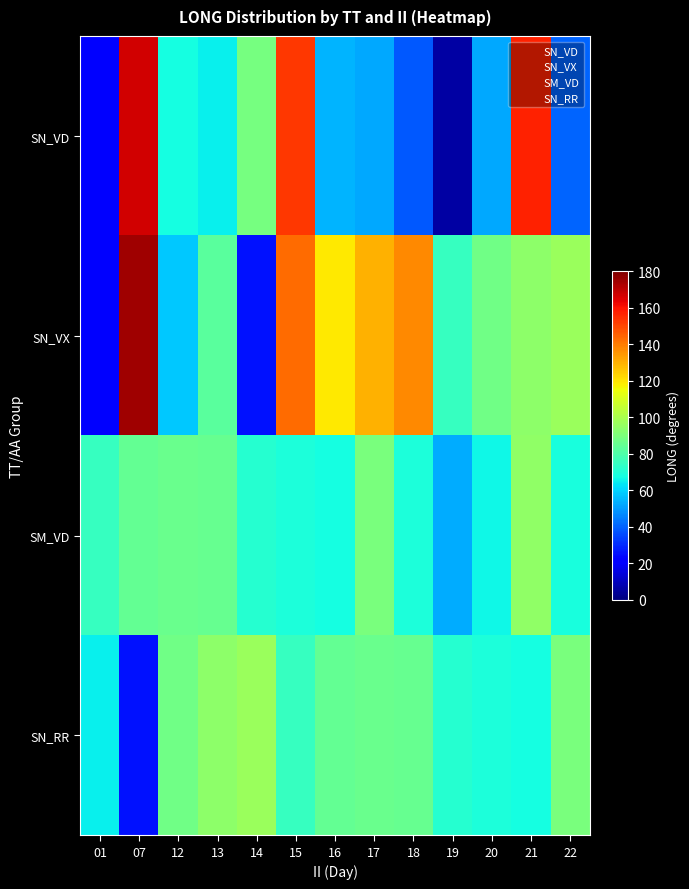

At which category does the chart reach its peak across all series?

07